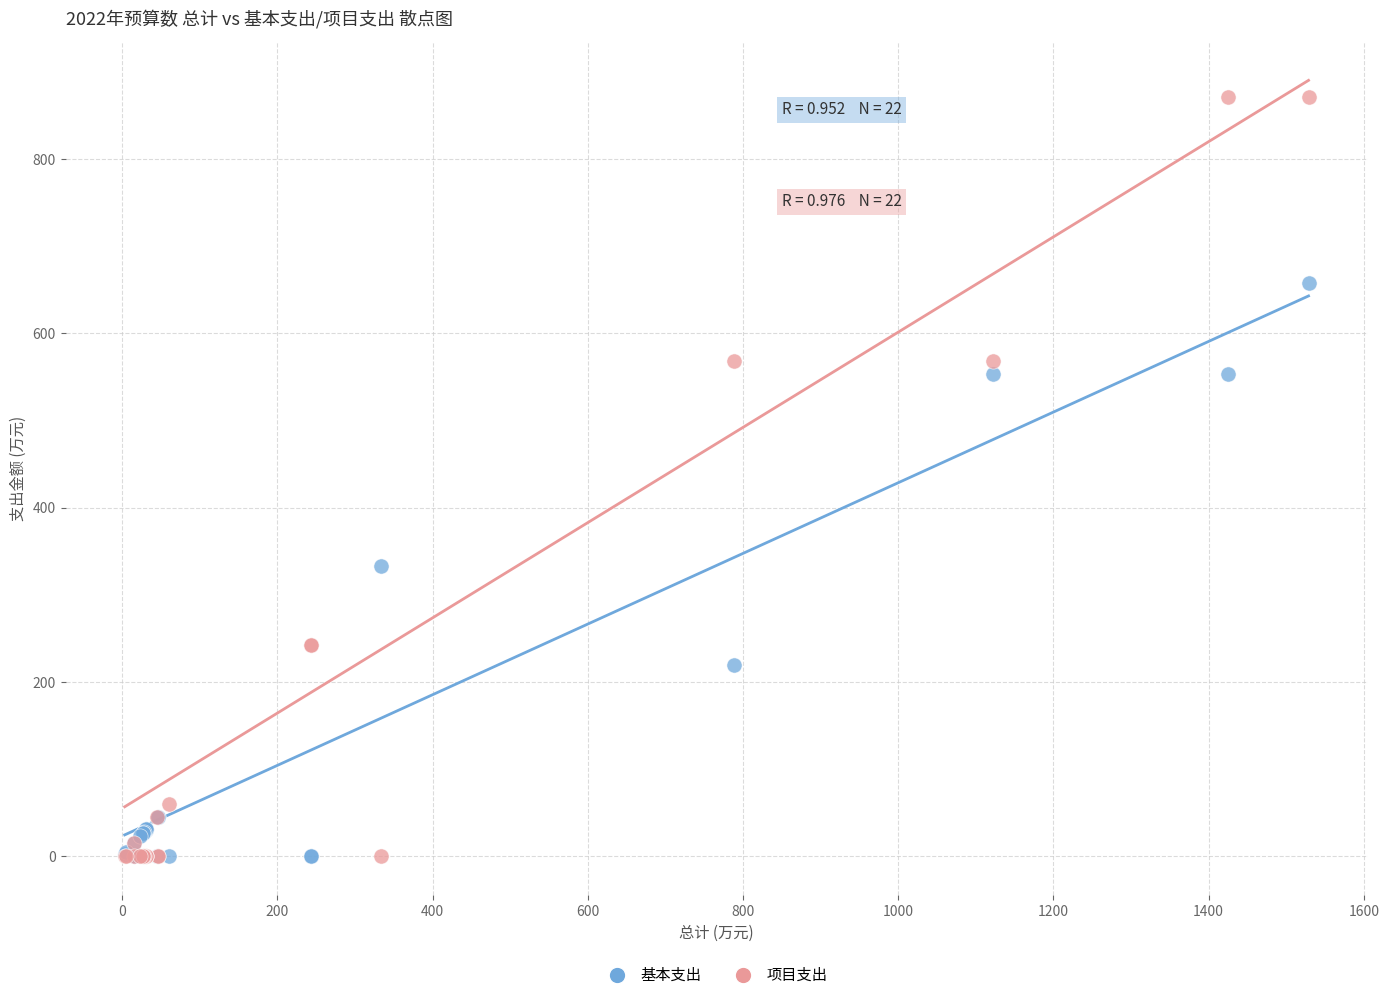

In the 项目支出 series, what Y value is closest to 435?

568.0